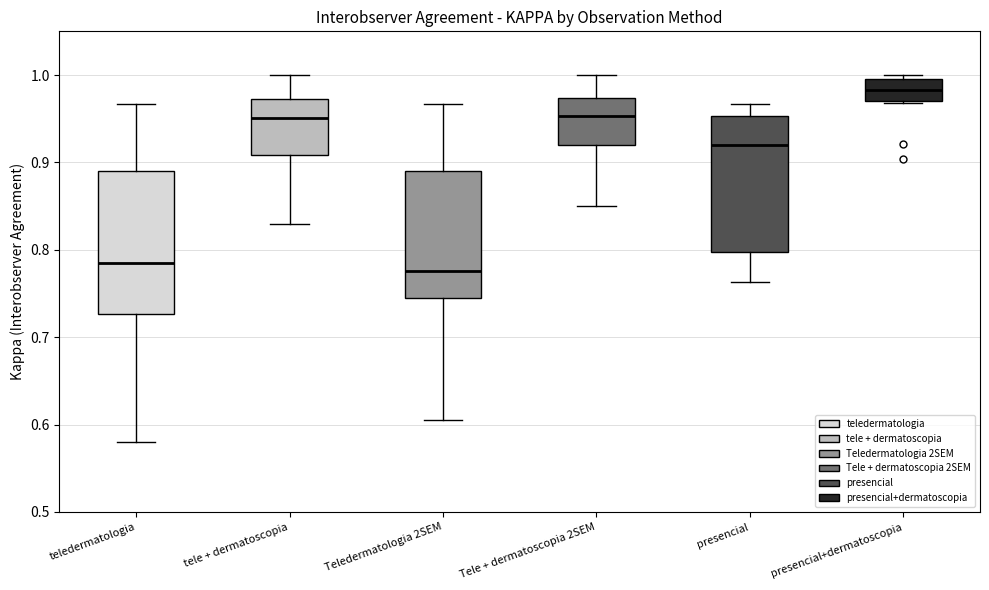

Where does the lower whisker of the box for tele + dermatoscopia end on the y-axis? The values are not printed on the chart, so give them approximately, as read against the axis.

0.83